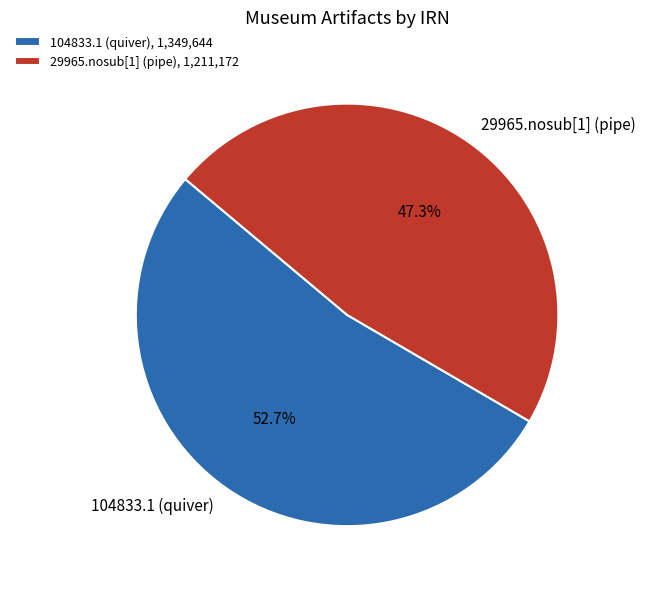

To the nearest percent, what is the combined percentage of 29965.nosub[1] (pipe) and 104833.1 (quiver)?

100%